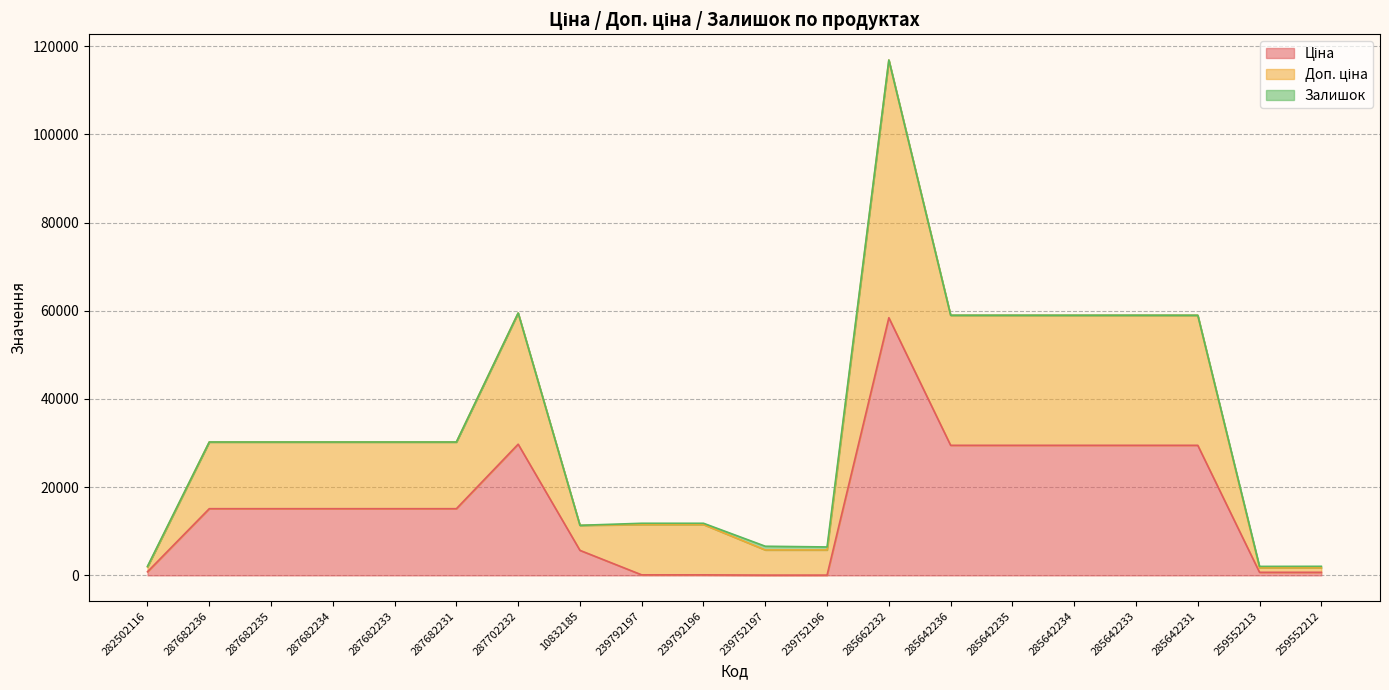

Which has a higher value, 287682234 or 285662232?

285662232